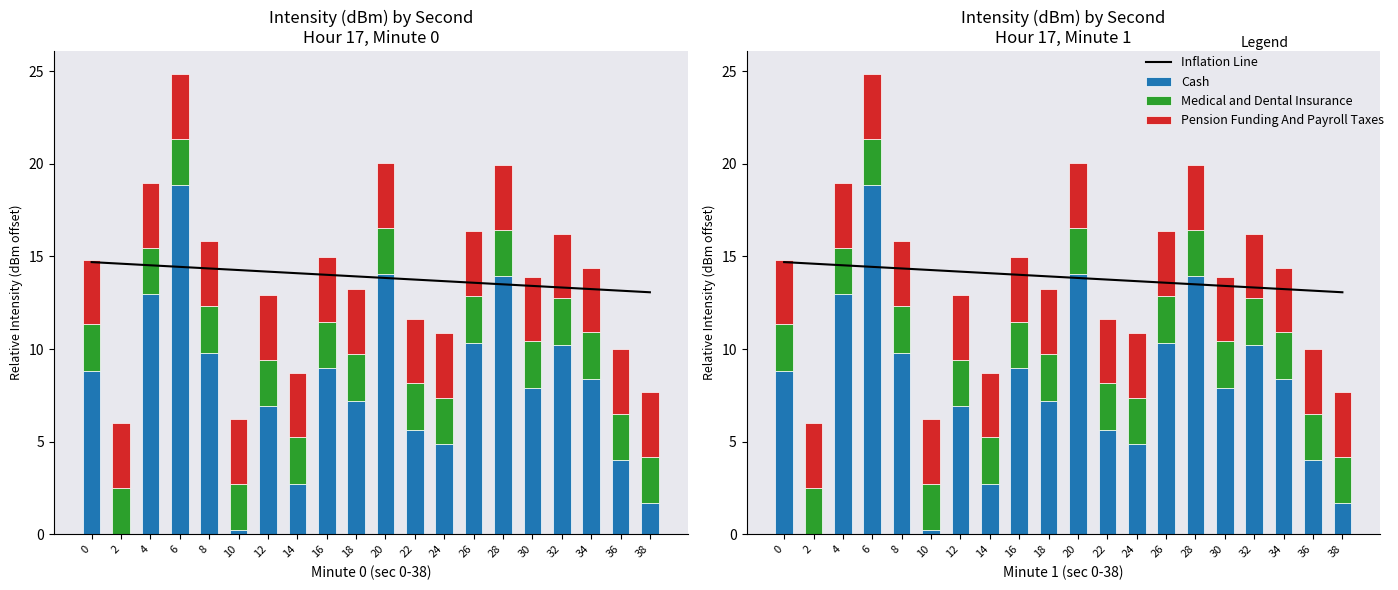

What is the spread (max minus min) of values at 28?

11.4